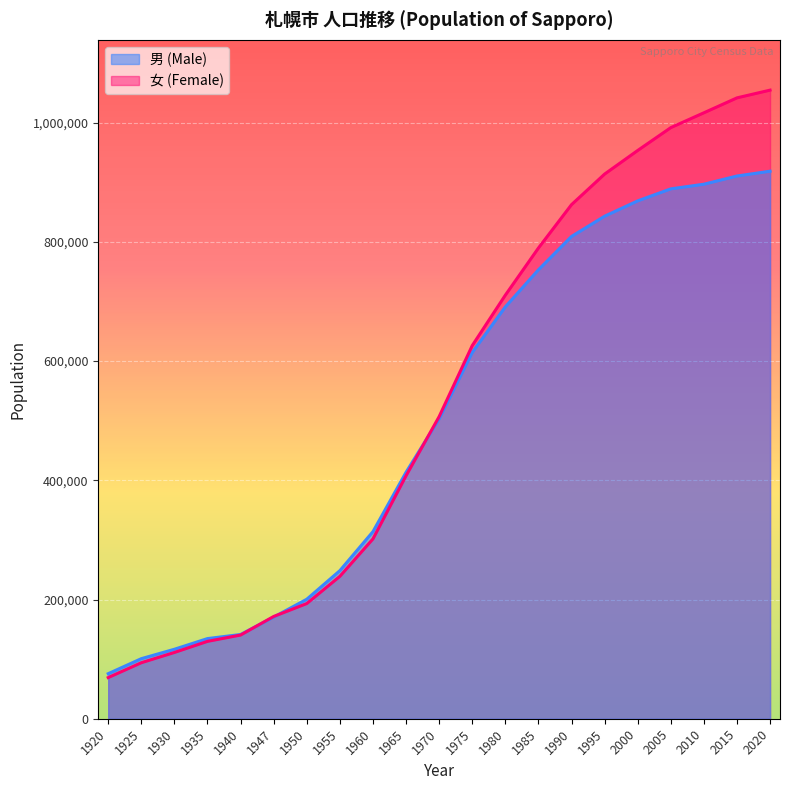

How many series are shown in this chart?

2